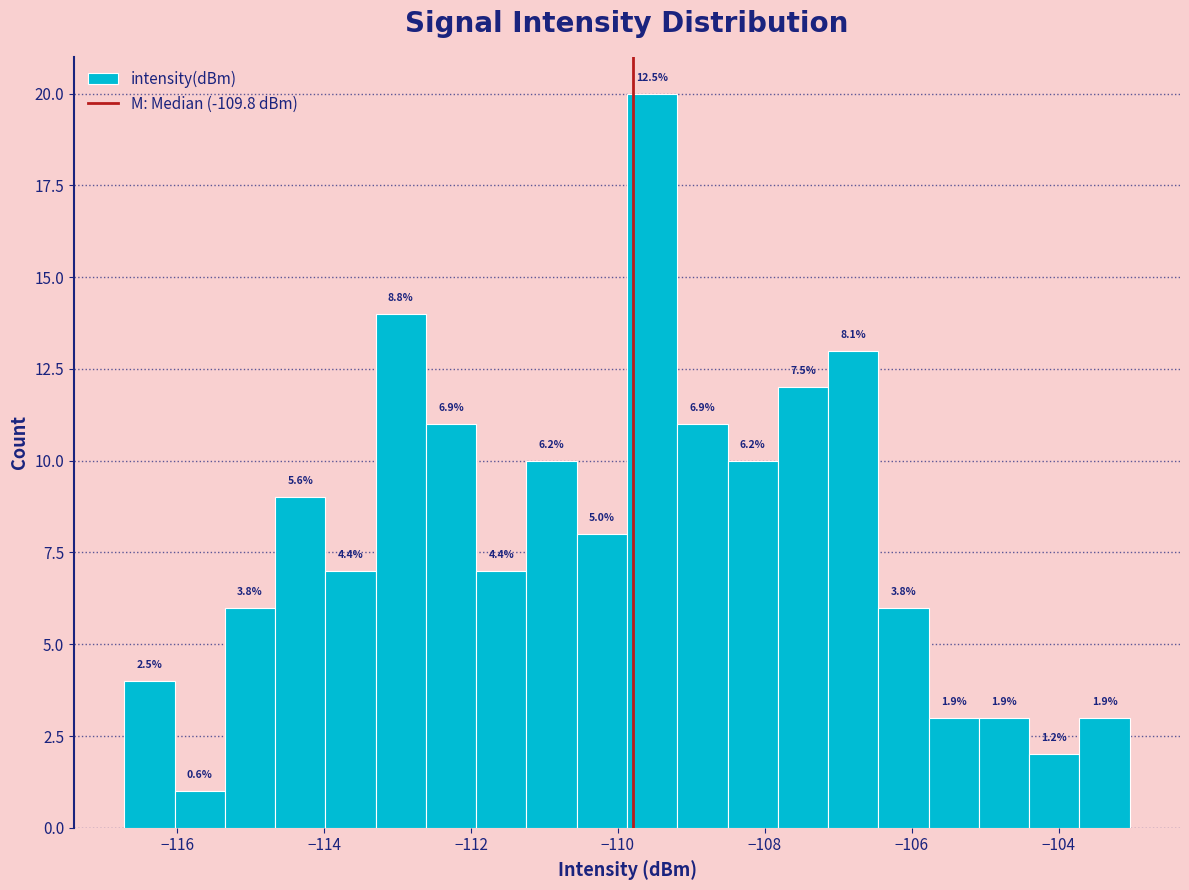

Around what value on the x-axis is the tallest bar? Give the approximate position of its centre, as read against the axis.

-109.6